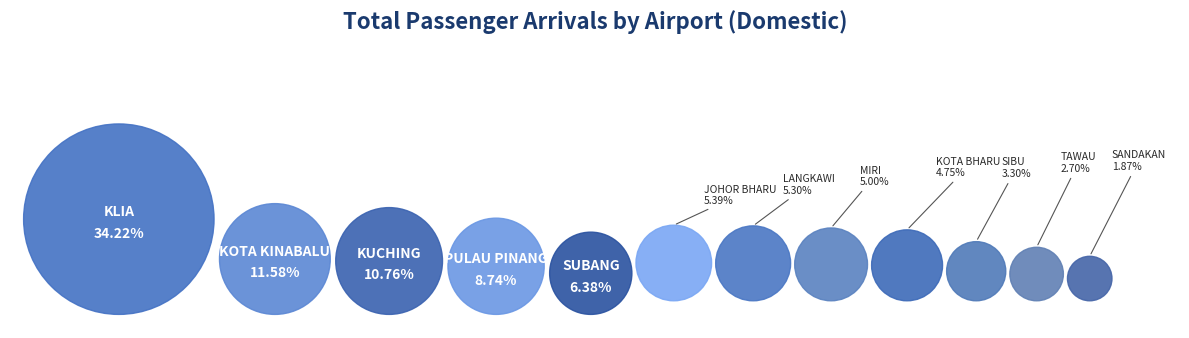

True or false: SUBANG accounts for 6% of the total.

True